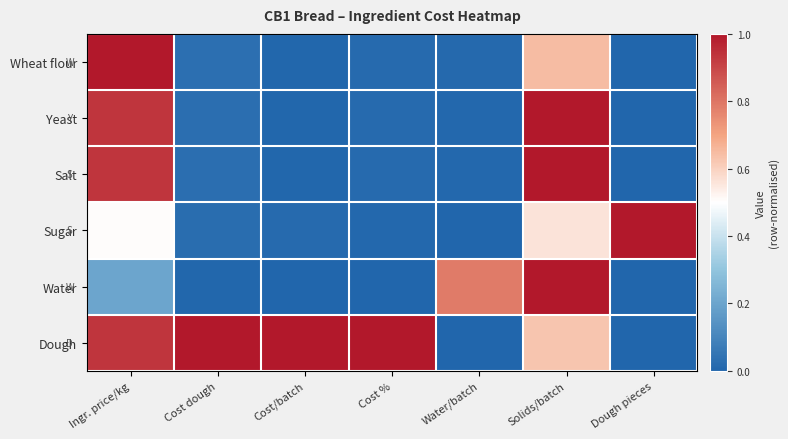

What is the greatest value displayed?

1.0